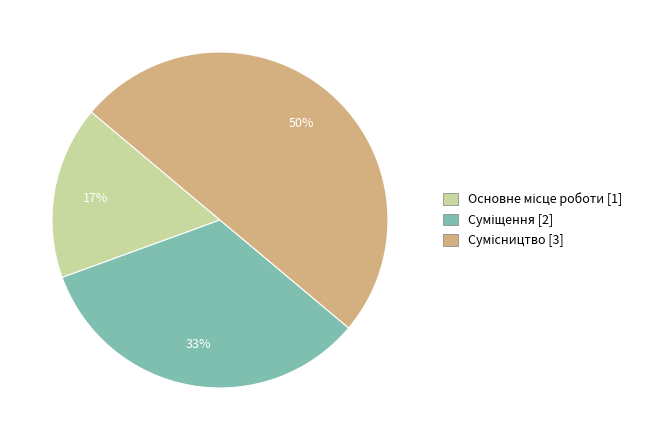

To the nearest percent, what is the average slice percentage?

33%